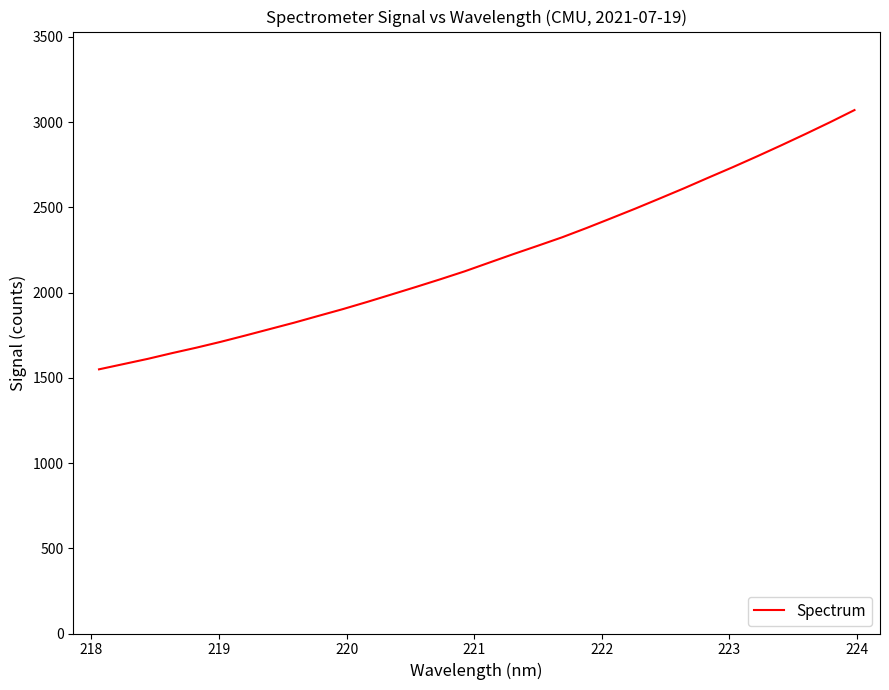

What is the minimum value shown in the chart?

1549.8